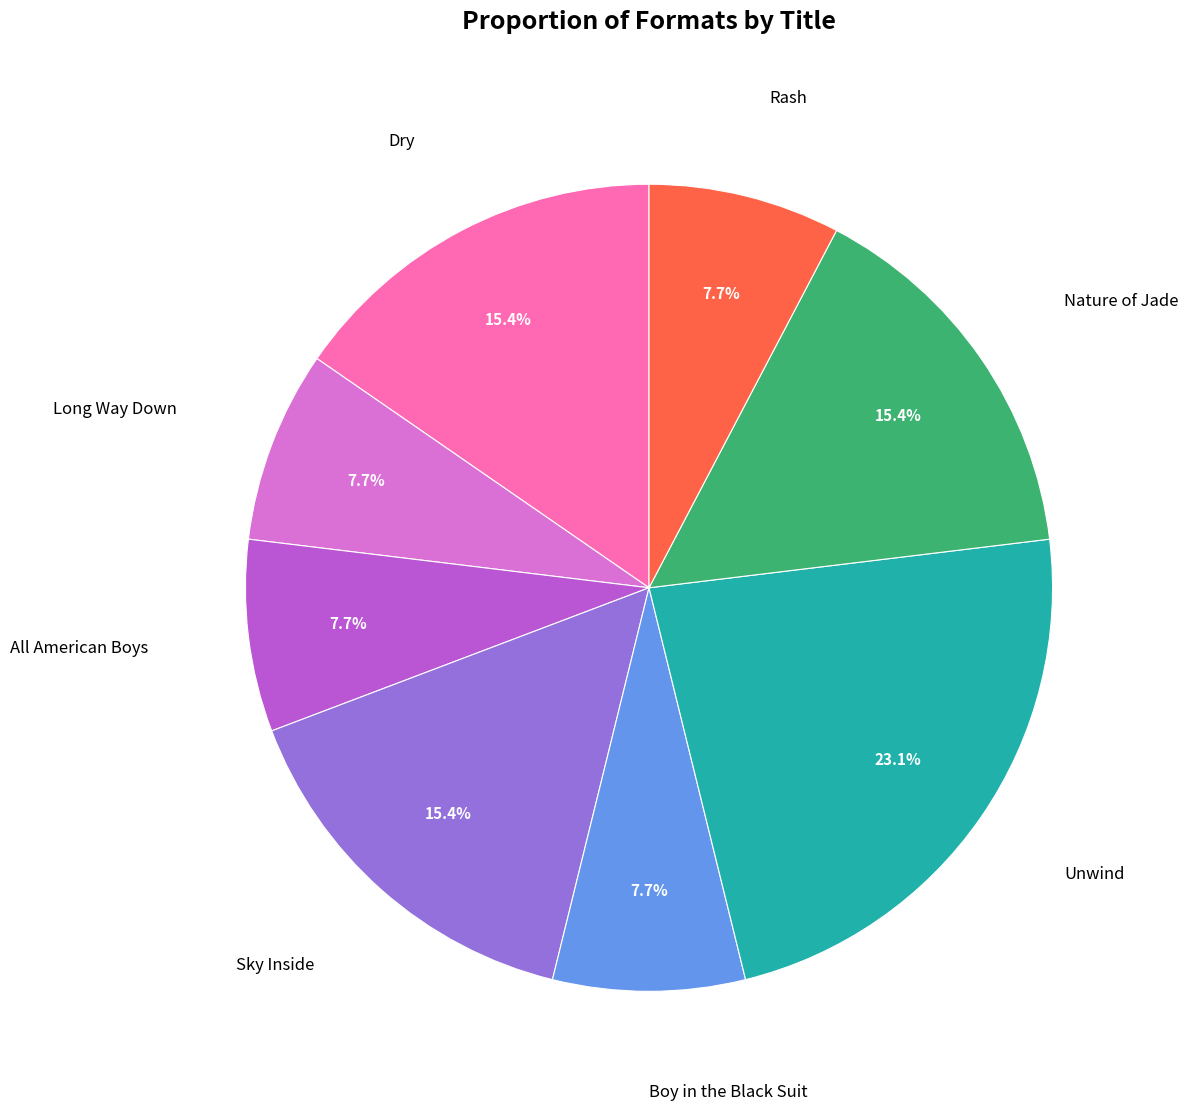

Is there a majority slice in this chart?

No